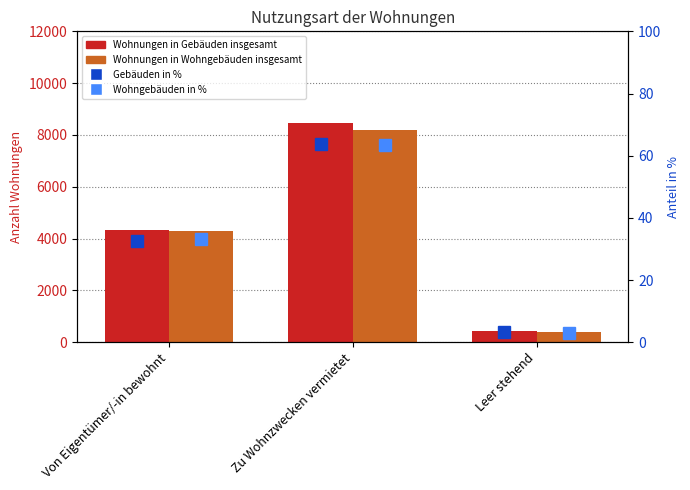

What is the label of the 2nd bar from the left?

Zu Wohnzwecken vermietet